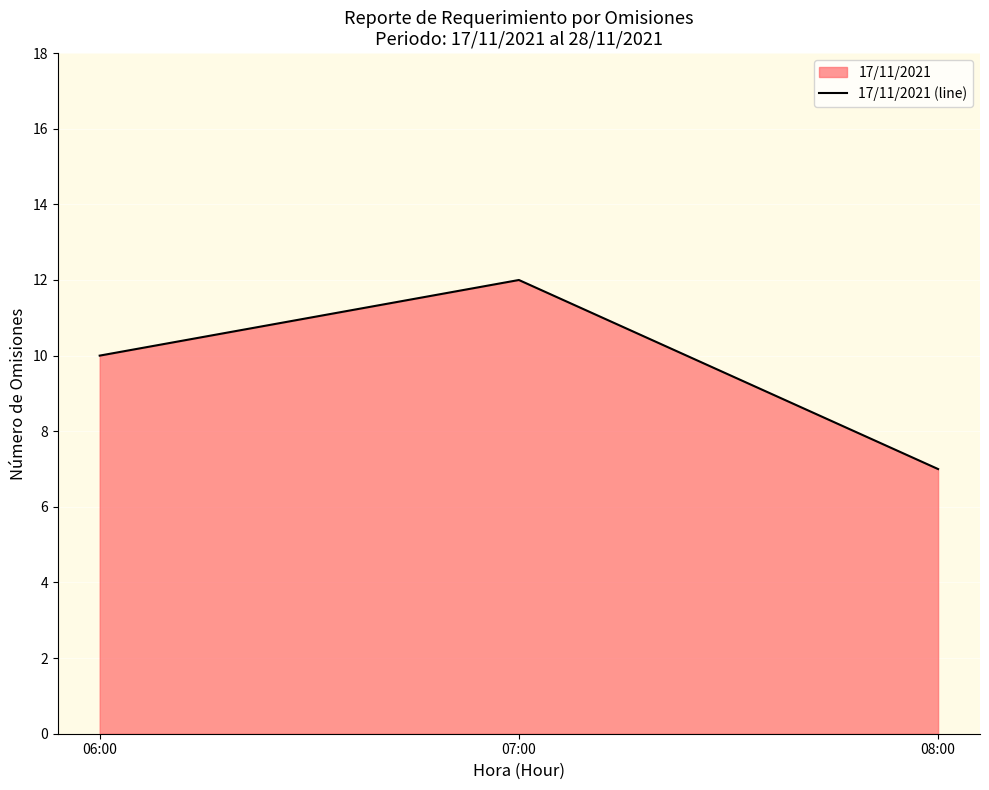

Reading left to right, list all the values displayed in this chart.

10	12	7